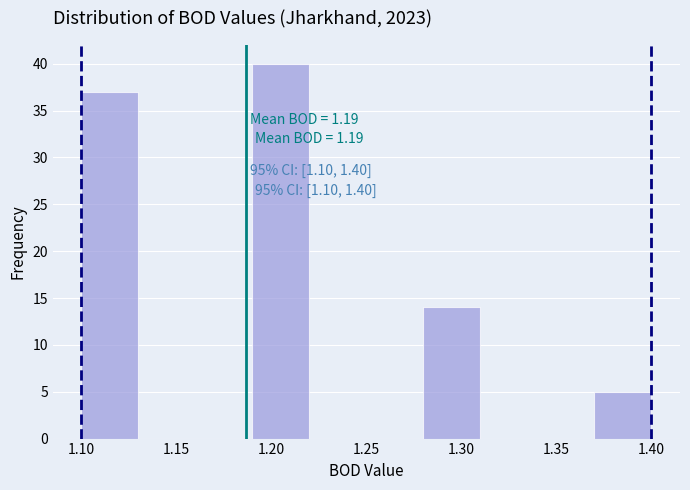

Which range on the x-axis has the tallest bar?

1.19 to 1.22